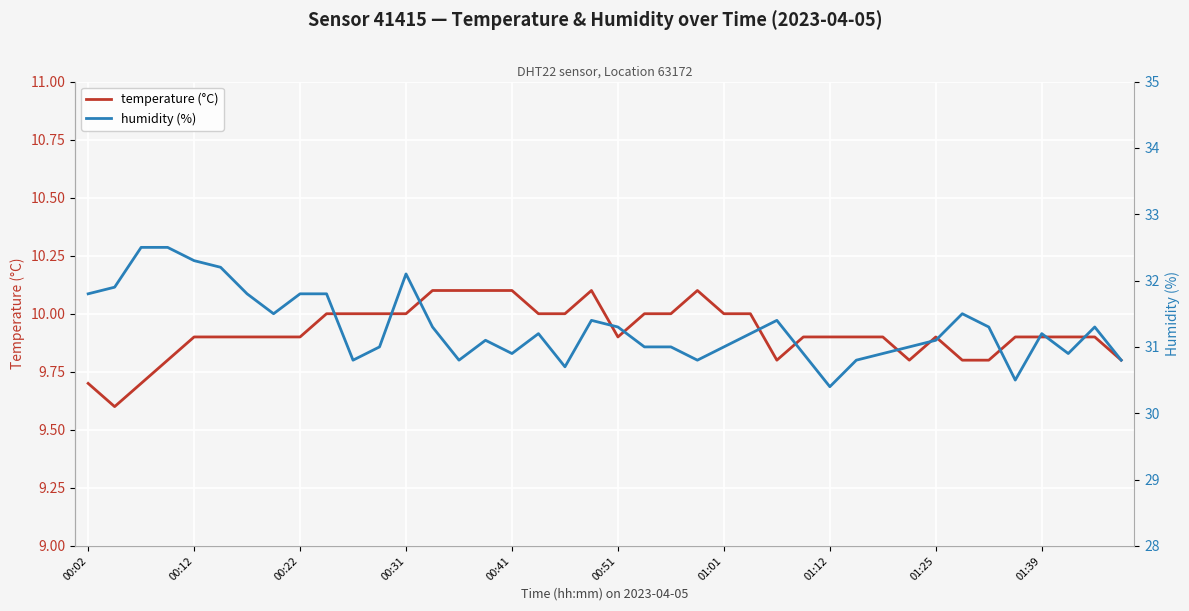

At how many categories does at least one series exceed 18?

40